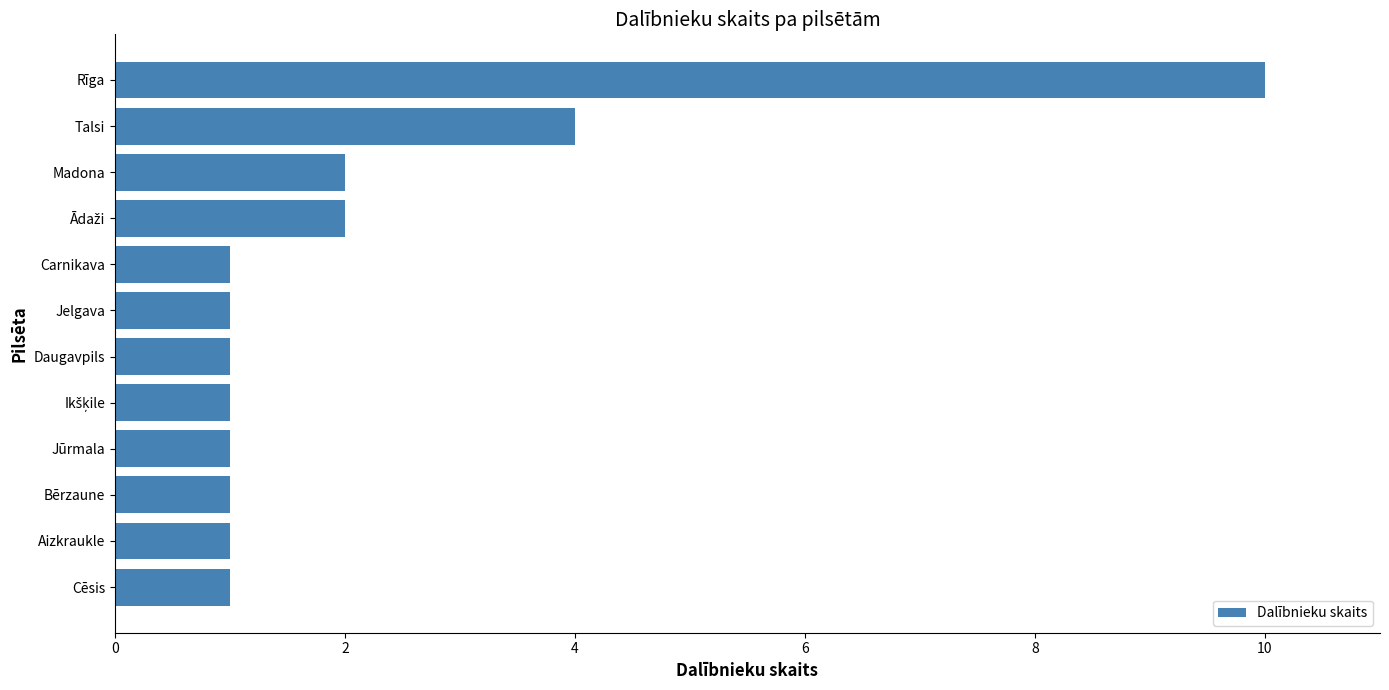

At which label is the value closest to 5?

Talsi